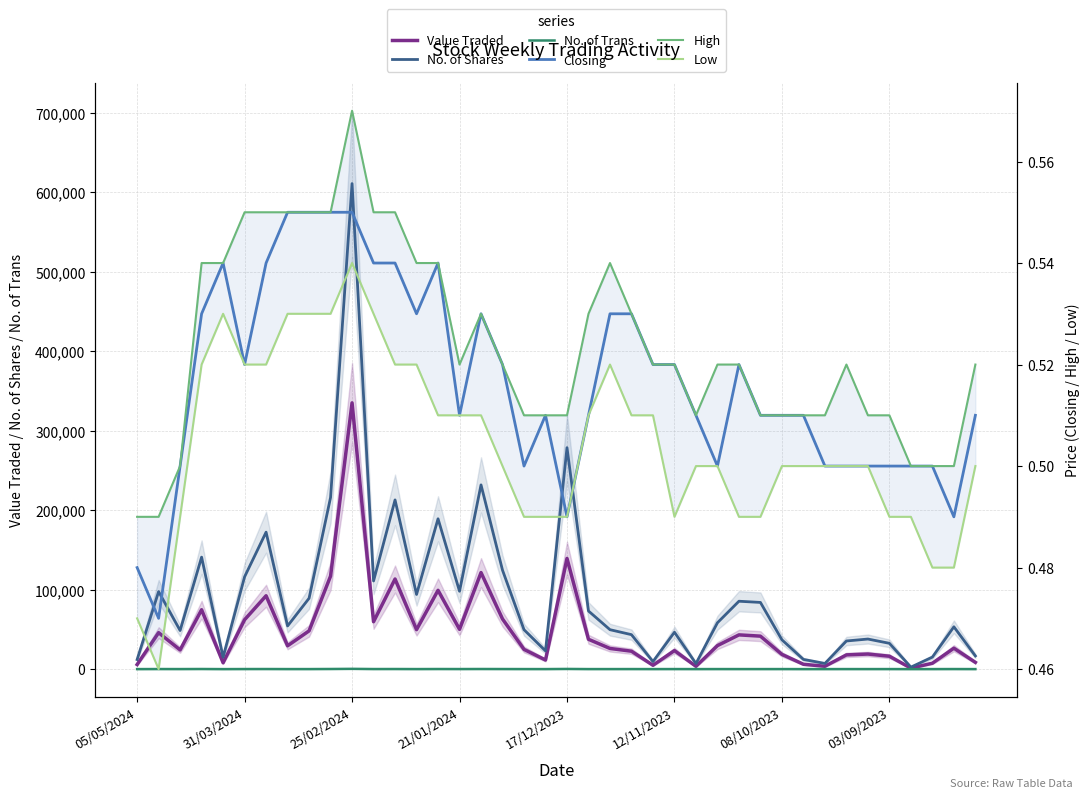

What is the approximate value of High at 26?

0.5